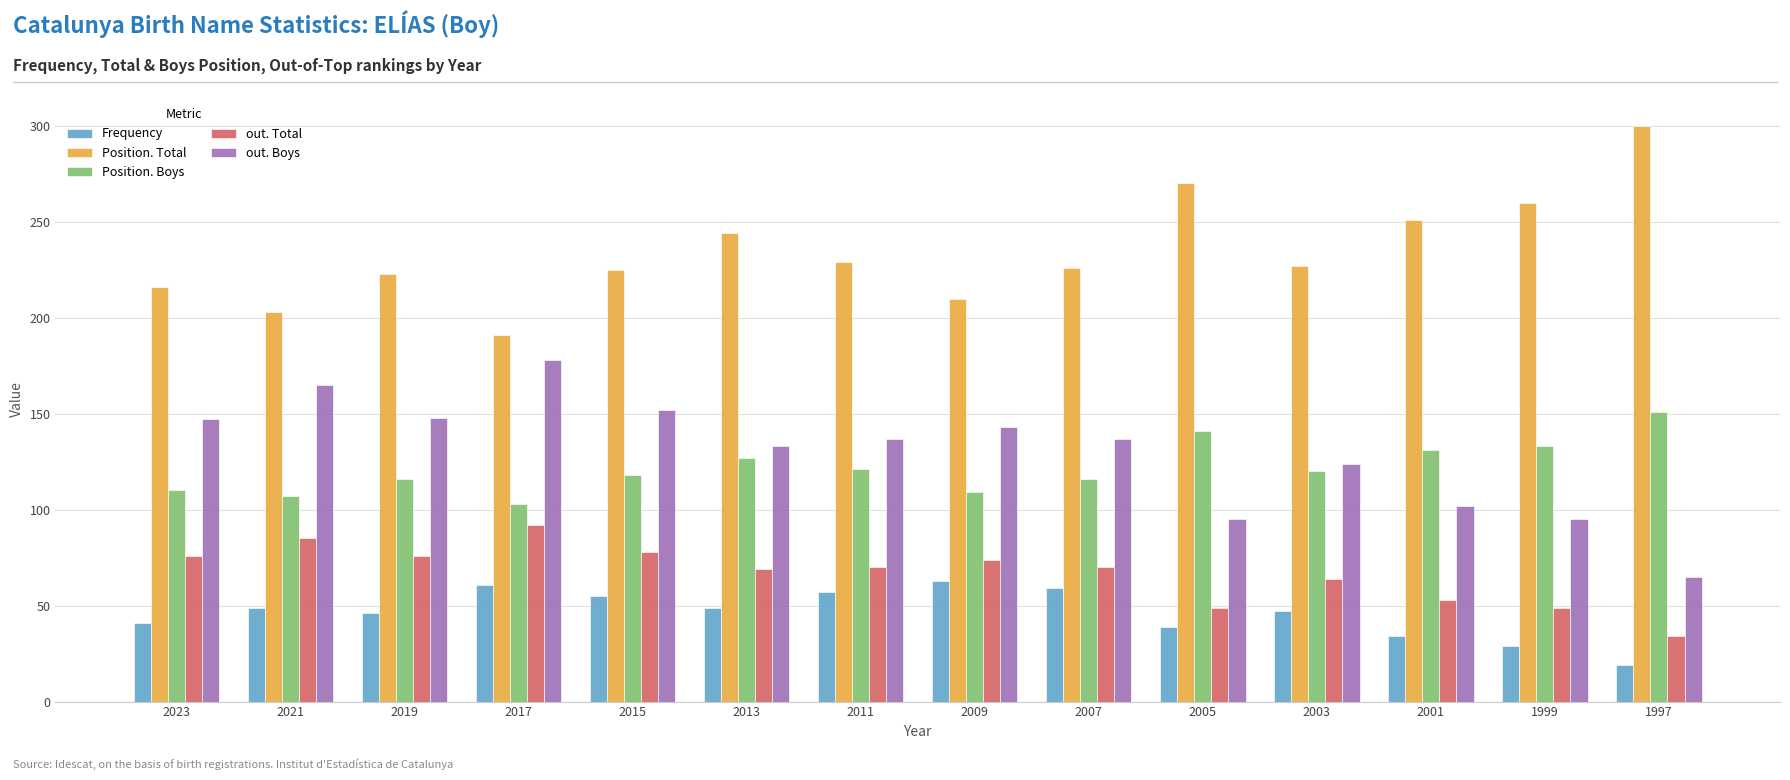

The value of Frequency at 2007 is 91. True or false?

False